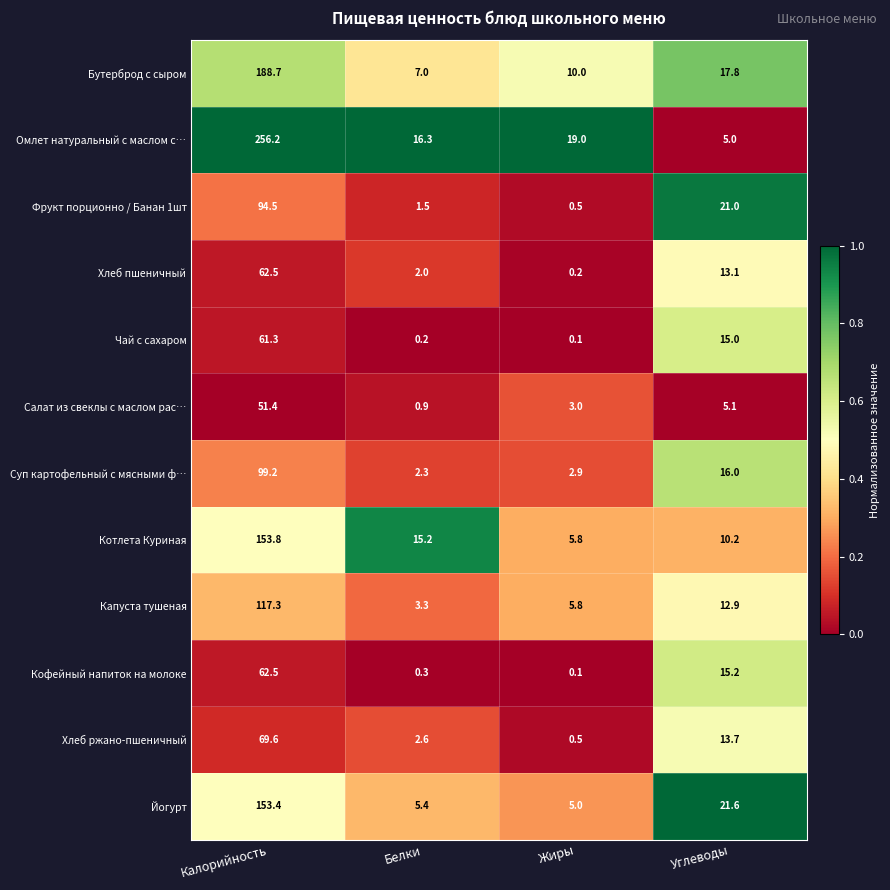

Which series has the largest range (max minus min)?

Омлет натуральный с маслом с…